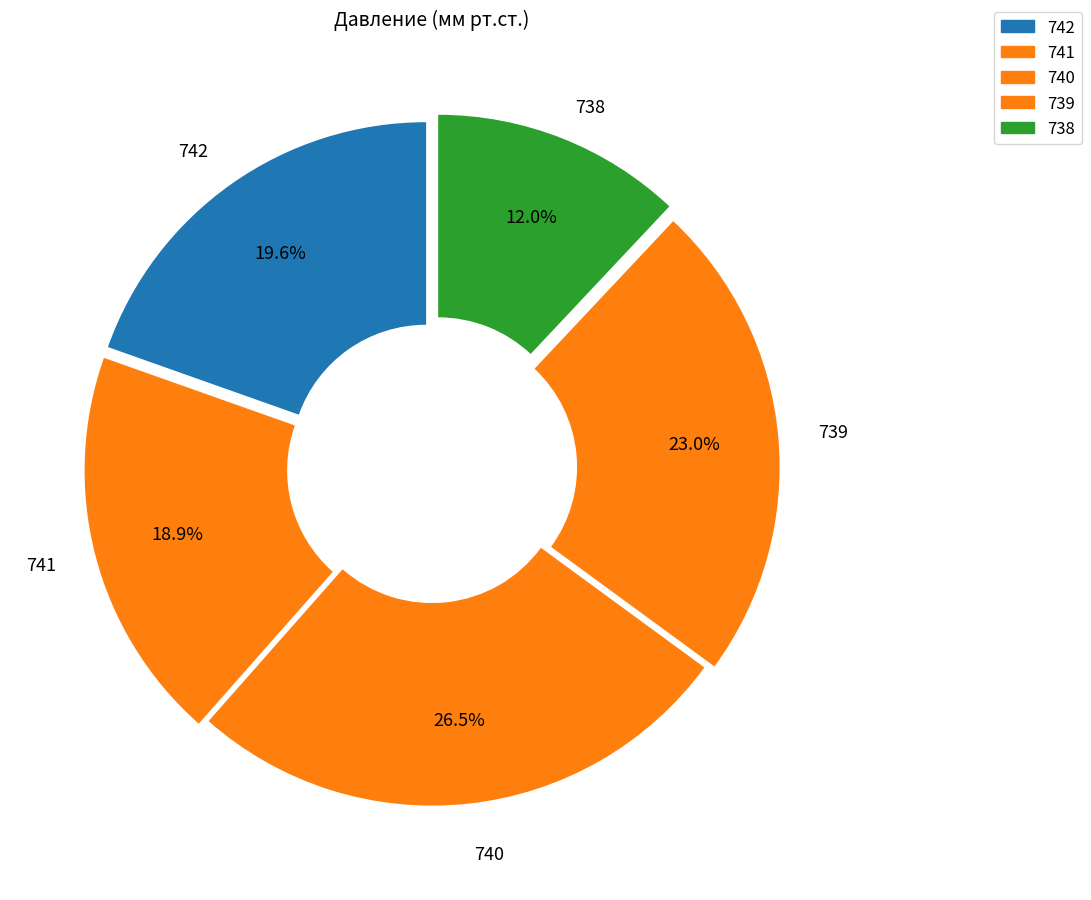

How many slices are in this pie chart?

5